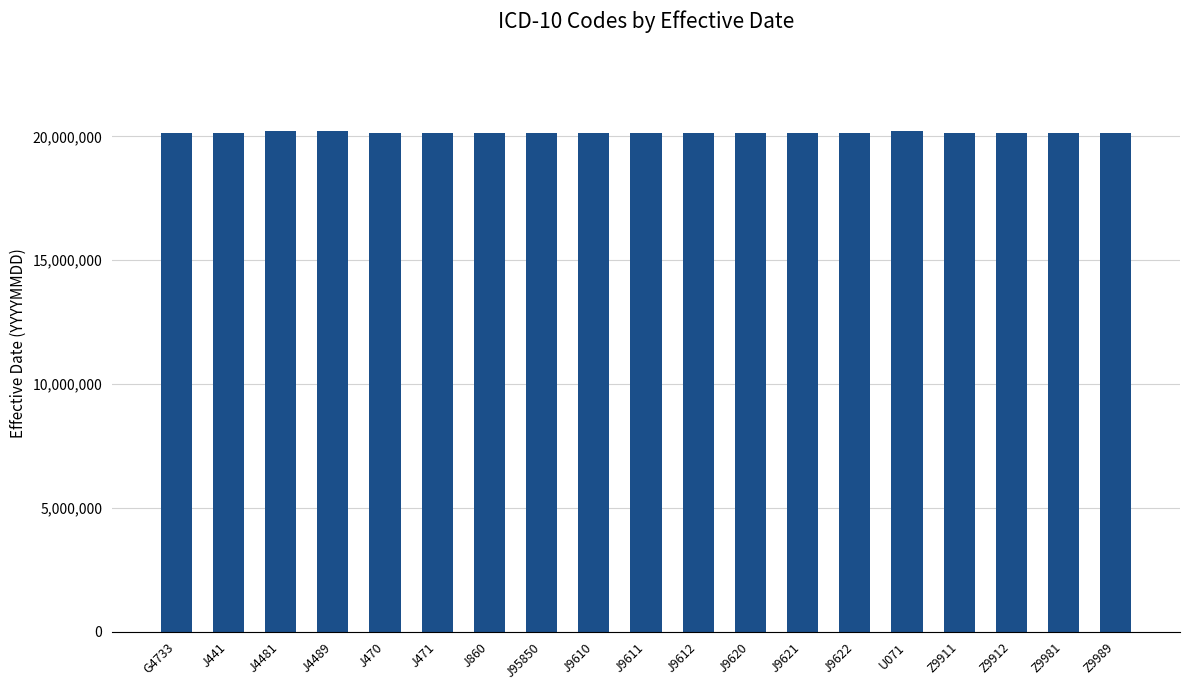

Read the value at Z9989, to the nearest 10.

20151000